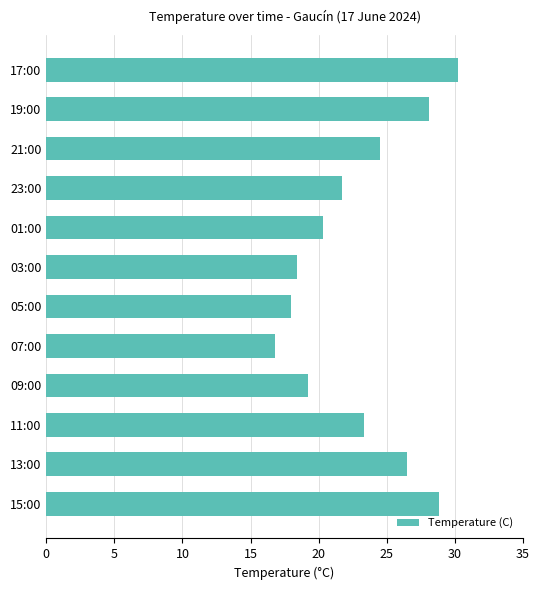

At which label is the value closest to 23?

11:00